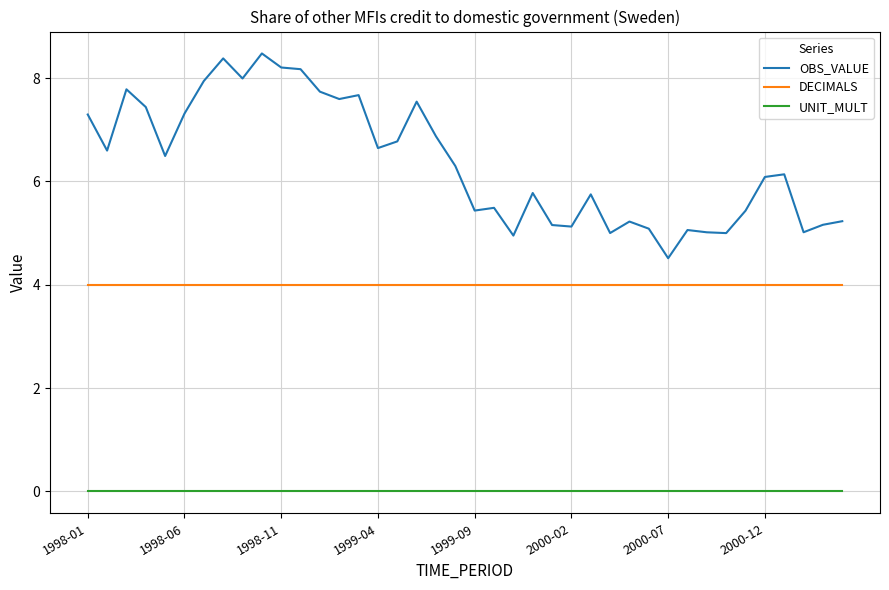

Which series has the largest total across all categories?

OBS_VALUE